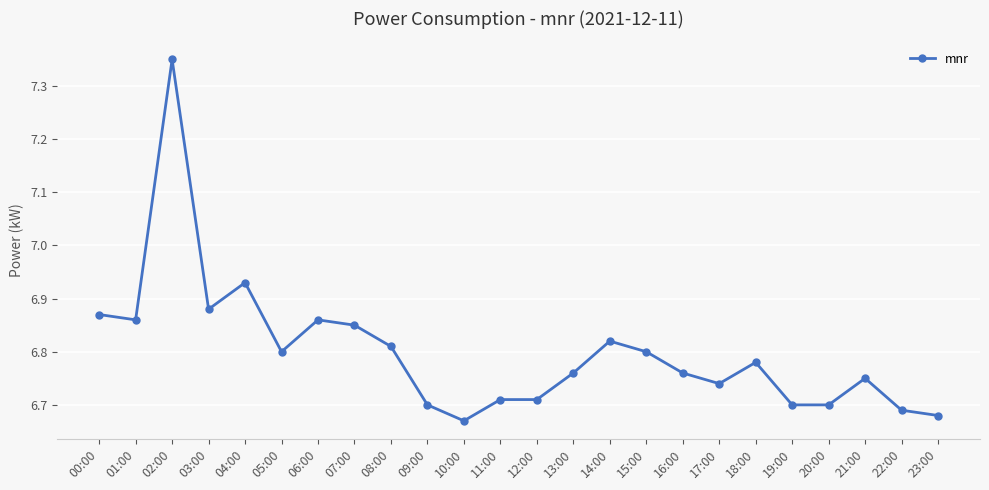

Which label corresponds to the largest value in the chart?

02:00